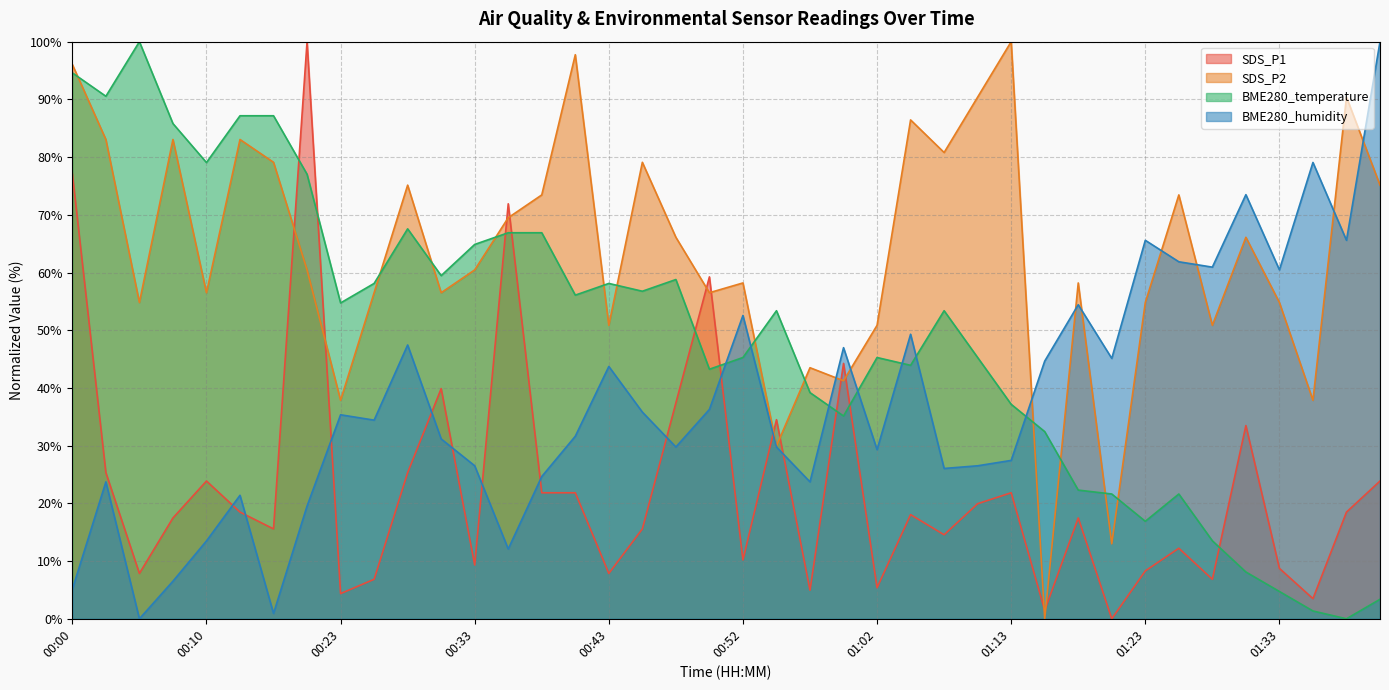

Reading left to right, transcribe all the data shown in this chart.

SDS_P1: 77.1	25.3	7.9	17.5	23.9	18.5	15.6	100.0	4.4	6.8	25.3	39.9	9.3	71.9	21.8	21.8	7.9	15.6	37.4	59.2	10.2	34.5	4.9	44.3	5.4	18.0	14.6	19.9	21.8	1.5	17.5	0.0	8.3	12.2	6.8	33.5	8.7	3.5	18.5	23.9
SDS_P2: 96.0	83.1	54.8	83.1	56.5	83.1	79.1	60.5	37.9	56.5	75.1	56.5	60.5	69.5	73.4	97.7	50.8	79.1	66.1	56.5	58.2	29.9	43.5	41.2	50.8	86.4	80.8	90.4	100.0	0.0	58.2	13.0	54.8	73.4	50.8	66.1	54.8	37.9	90.4	75.1
BME280_temperature: 94.6	90.5	100.0	85.8	79.1	87.2	87.2	77.0	54.7	58.1	67.6	59.5	64.9	66.9	66.9	56.1	58.1	56.8	58.8	43.2	45.3	53.4	39.2	35.1	45.3	43.9	53.4	45.3	37.2	32.4	22.3	21.6	16.9	21.6	13.5	8.1	4.7	1.4	0.0	3.4
BME280_humidity: 5.1	23.7	0.0	6.5	13.5	21.4	0.9	19.5	35.3	34.4	47.4	31.2	26.5	12.1	24.7	31.6	43.7	35.8	29.8	36.3	52.6	29.8	23.7	47.0	29.3	49.3	26.0	26.5	27.4	44.7	54.4	45.1	65.6	61.9	60.9	73.5	60.5	79.1	65.6	100.0